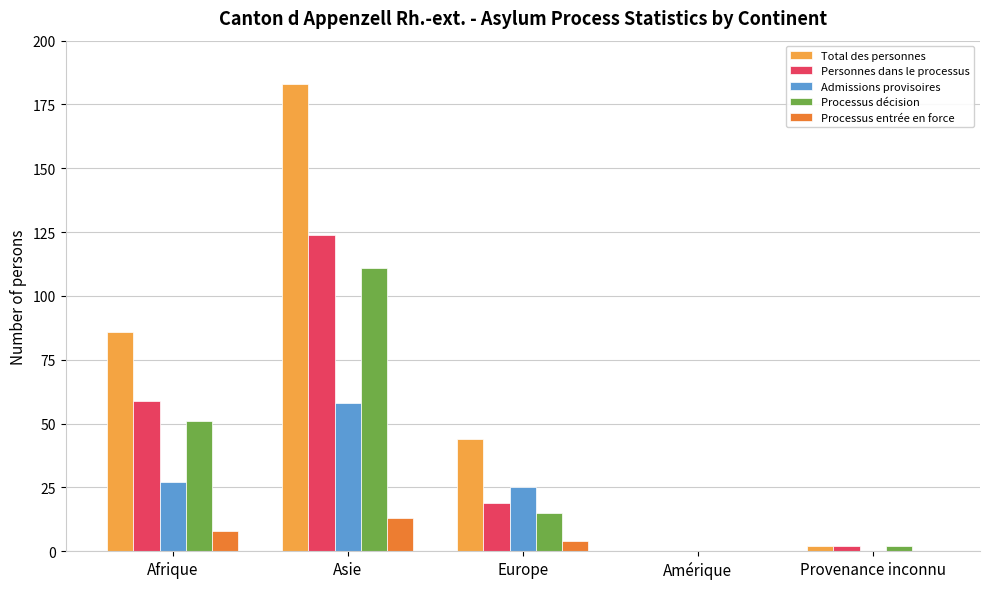

How many groups of bars are there?

5